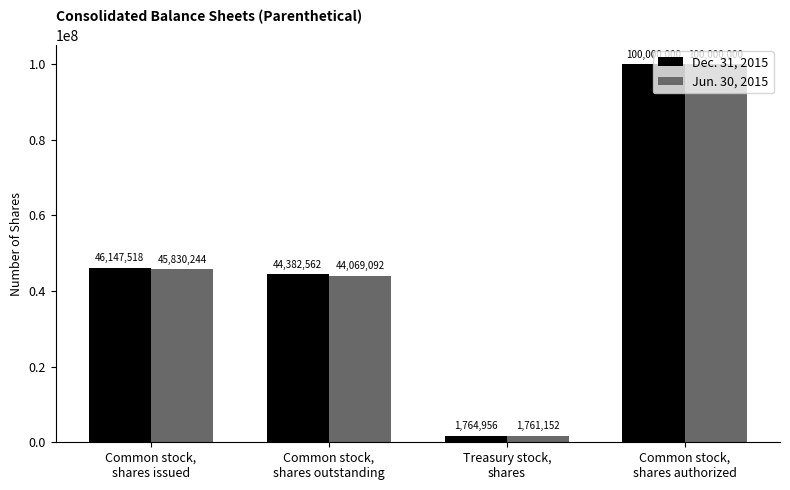

What is the value of the Dec. 31, 2015 bar at the 1st from the left?

46147518